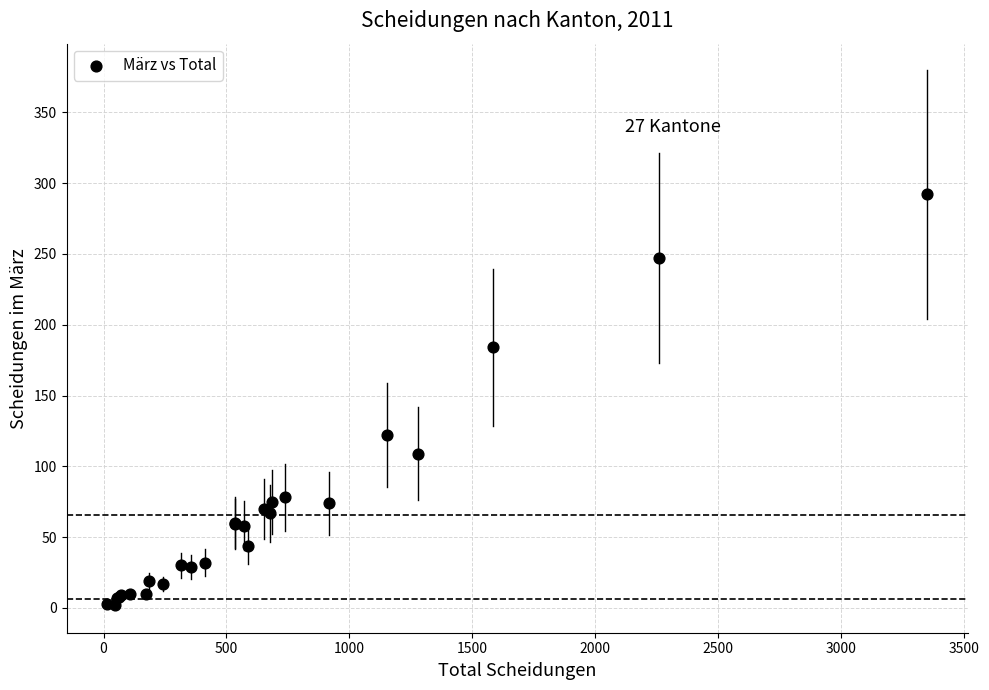

What Y value in the scatter plot is closest to 147?

122